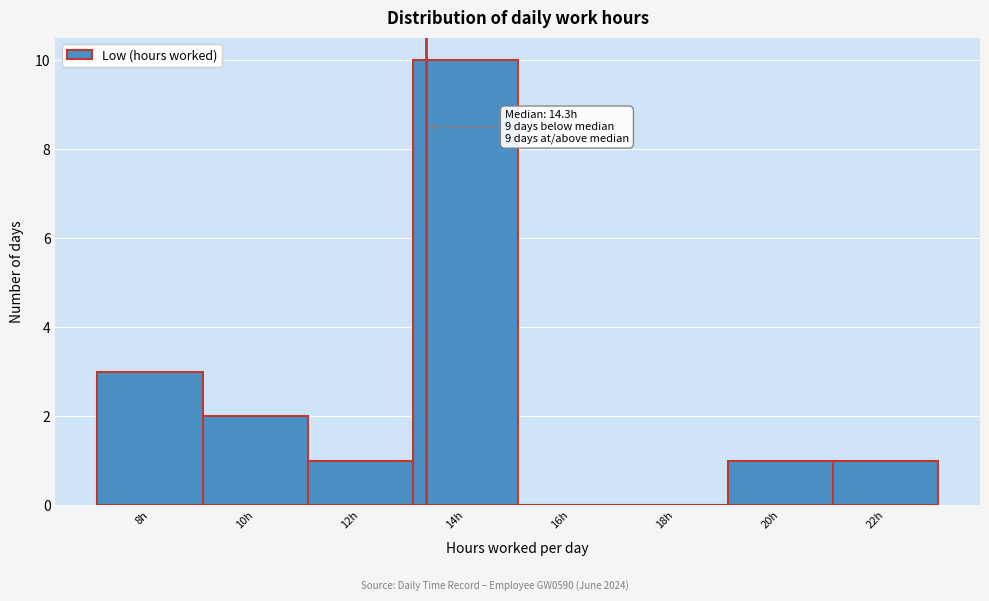

Reading right to left, what are all the values shown in this chart?

22h=1	20h=1	18h=0	16h=0	14h=10	12h=1	10h=2	8h=3